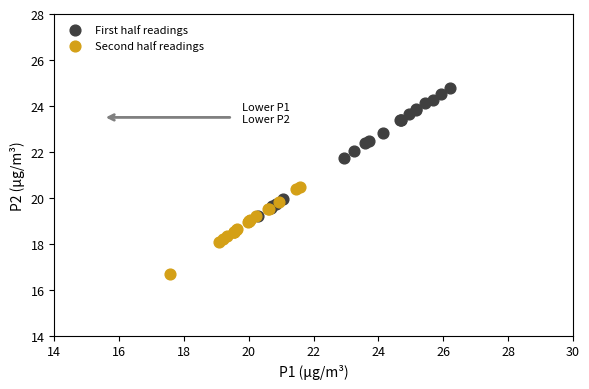

Which series reaches the minimum Y coordinate?

Second half readings